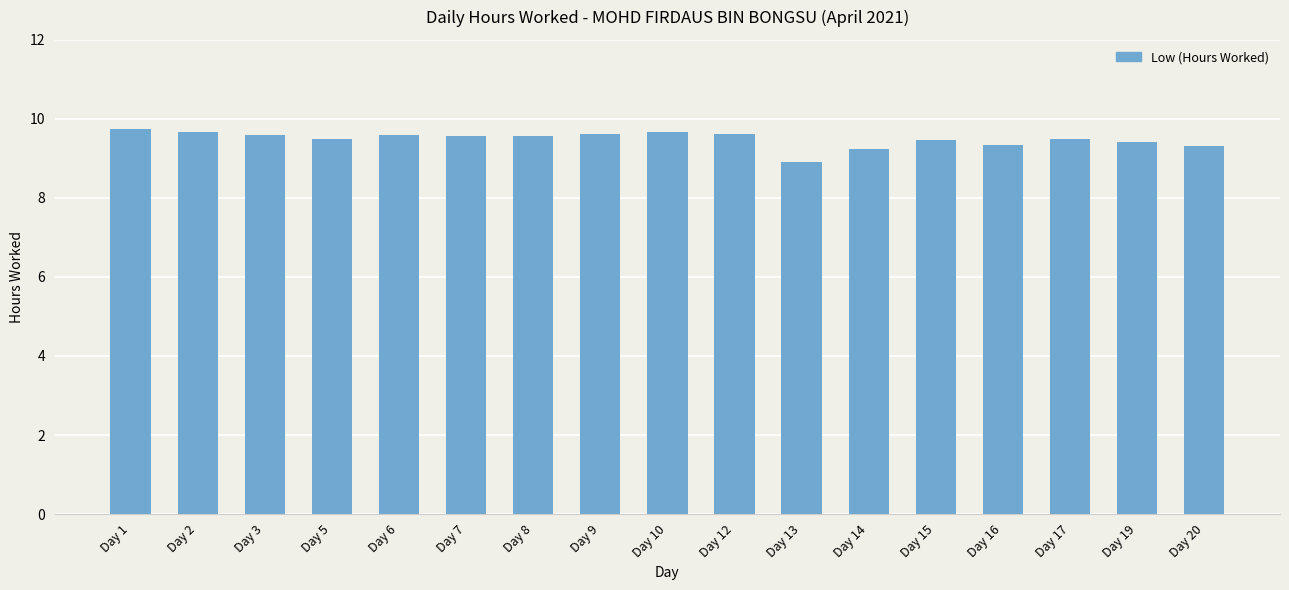

How many values are between 9 and 10?

16